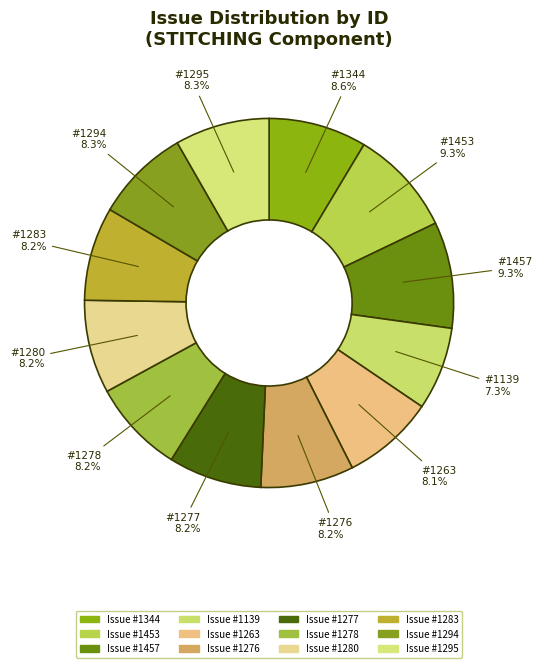

How many segments does this pie chart have?

12